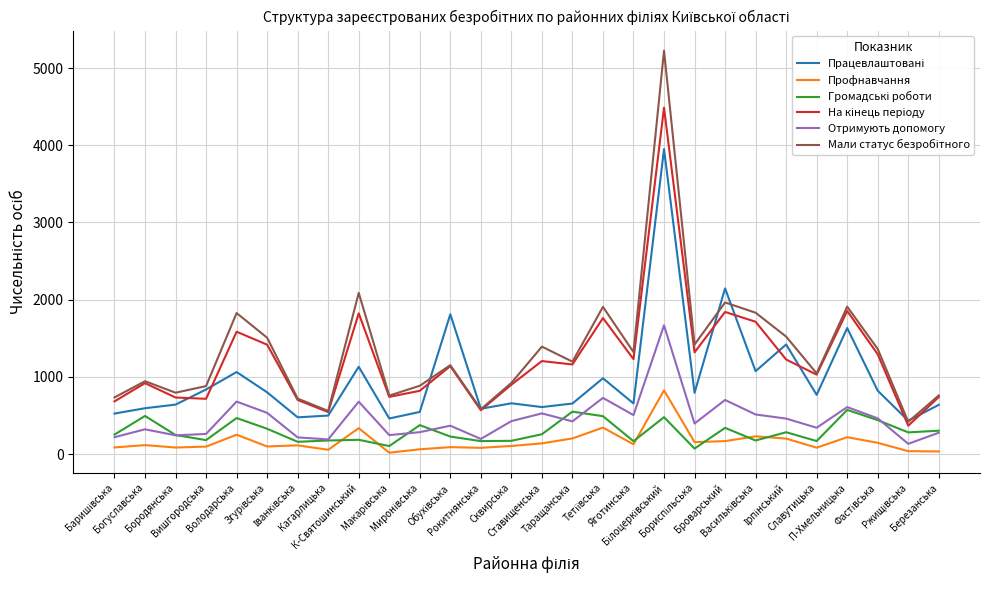

What is the total value across all series at Богуславська?

3388